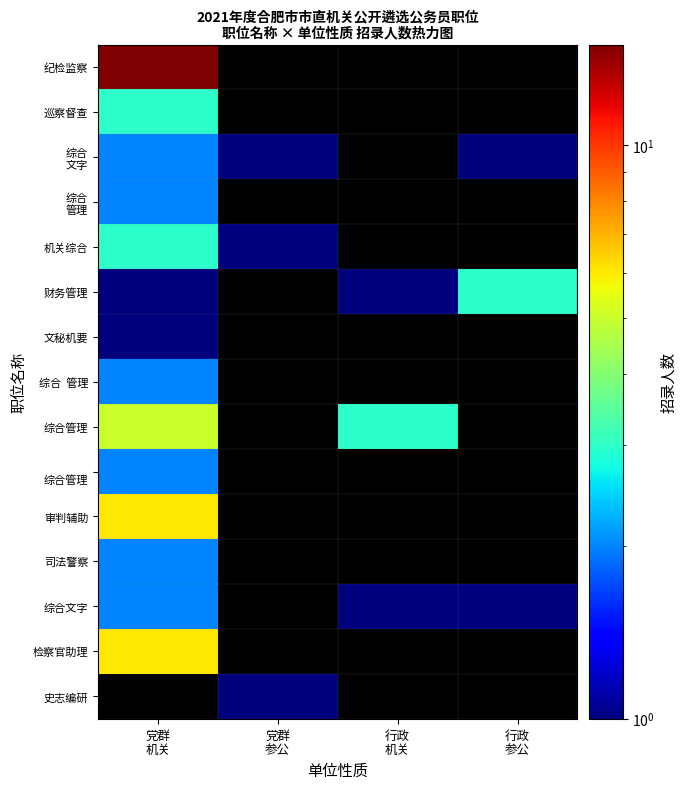

How many distinct data groups are displayed?

15